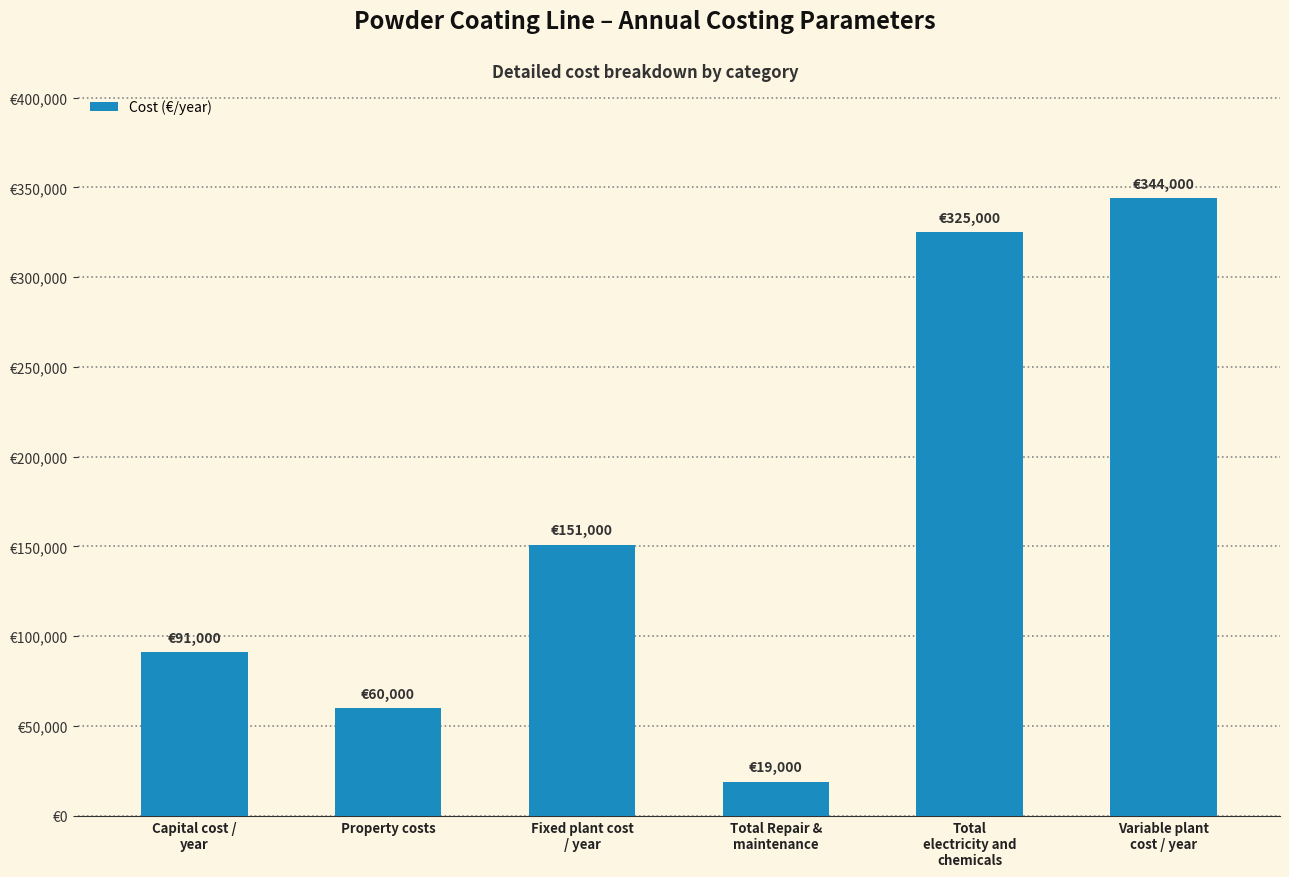

Are the bars horizontal?

No